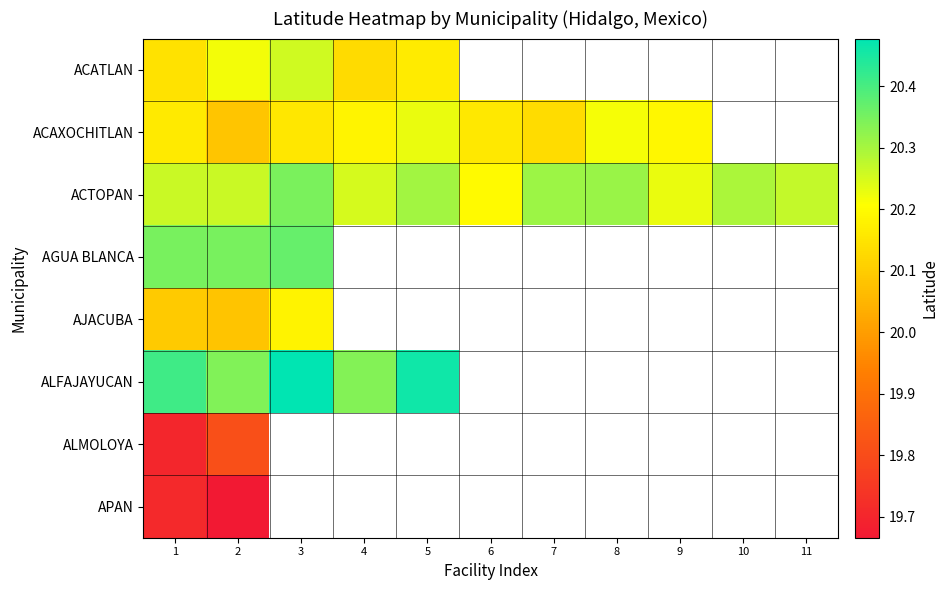

Rank the categories by ACATLAN value from lowest to highest.

4, 1, 5, 2, 3, 6, 7, 8, 9, 10, 11